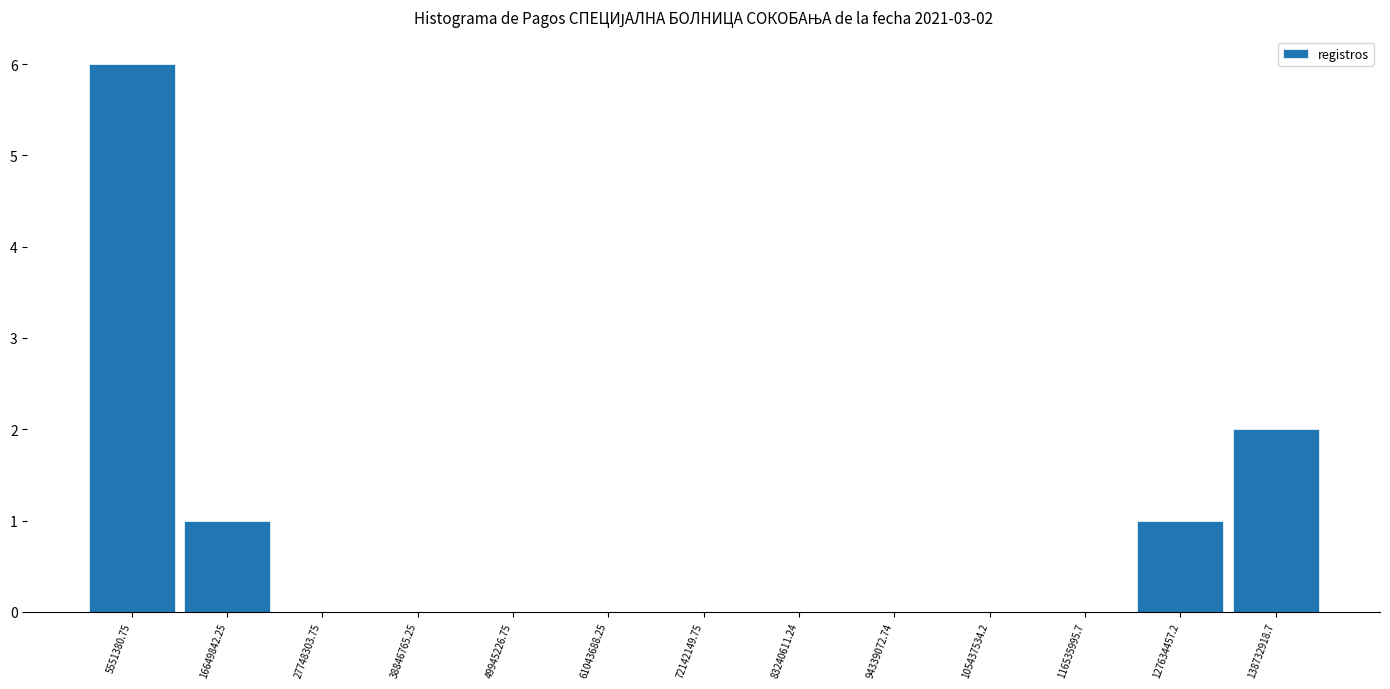

Which range on the x-axis has the tallest bar?

0 to 12000000